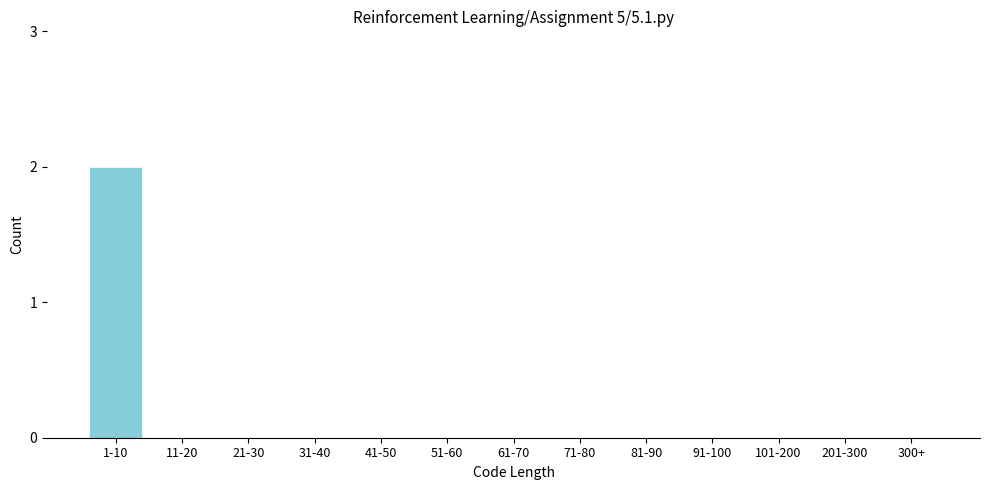

Reading left to right, transcribe all the data shown in this chart.

1-10=2	11-20=0	21-30=0	31-40=0	41-50=0	51-60=0	61-70=0	71-80=0	81-90=0	91-100=0	101-200=0	201-300=0	300+=0